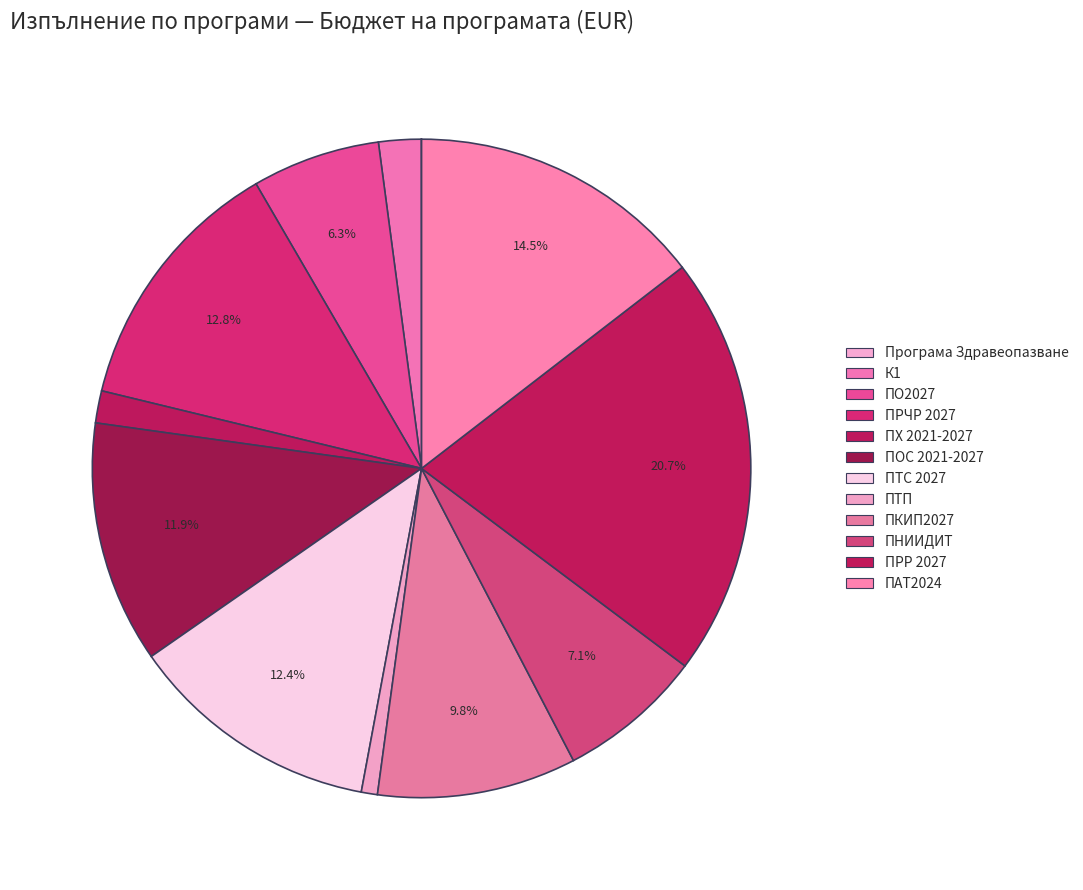

Which has a higher value, ПТС 2027 or ПНИИДИТ?

ПТС 2027